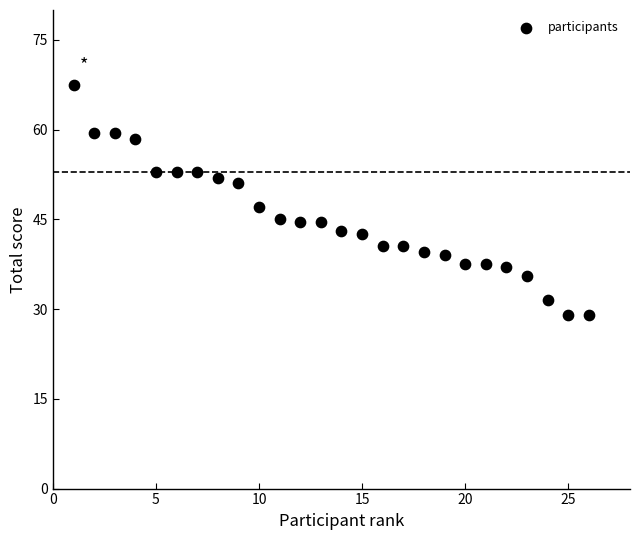

What is the range of Y values (max minus min)?

38.5